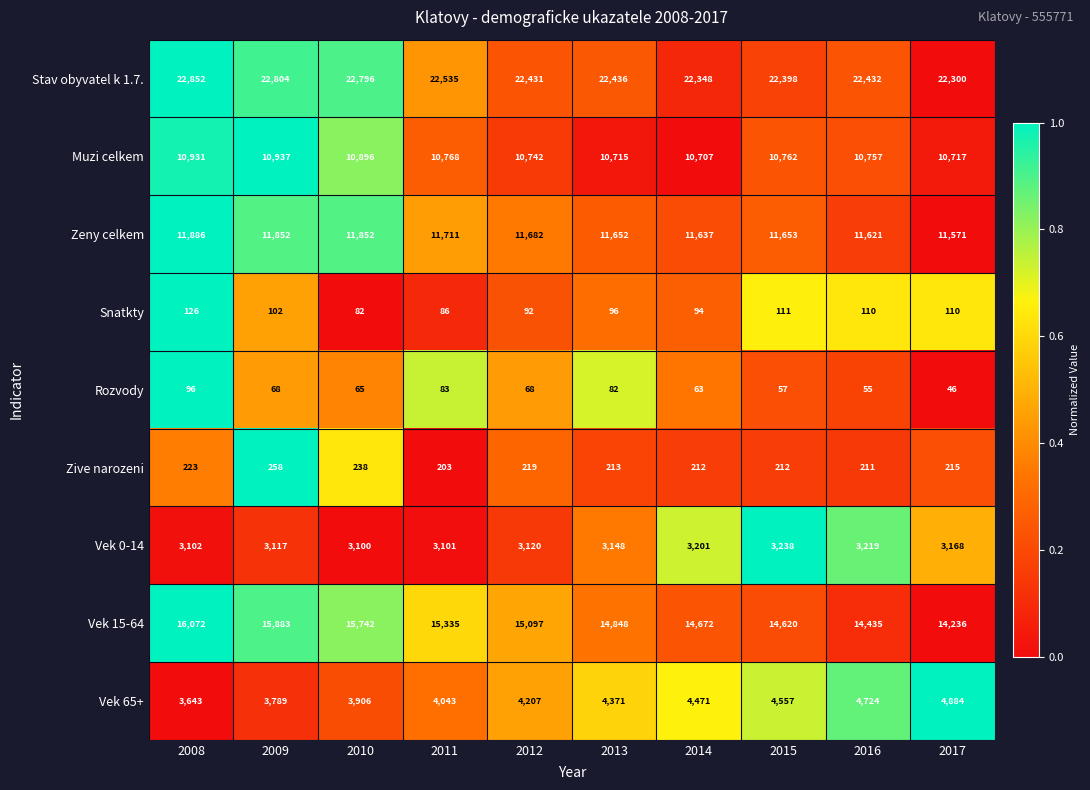

Which category has the highest value across all series?

2008